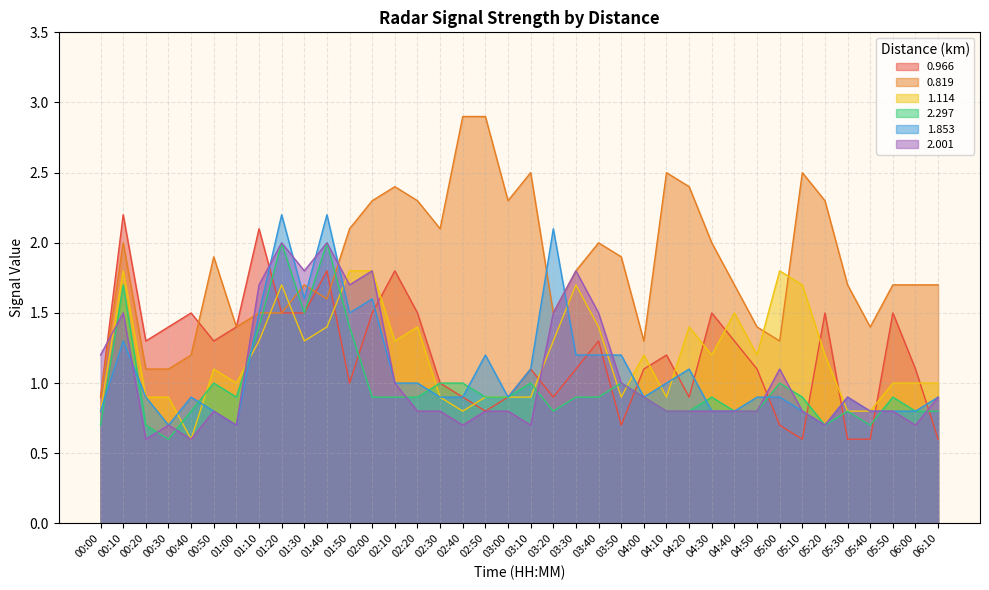

Read the 0.819 value at 05:20.

2.3